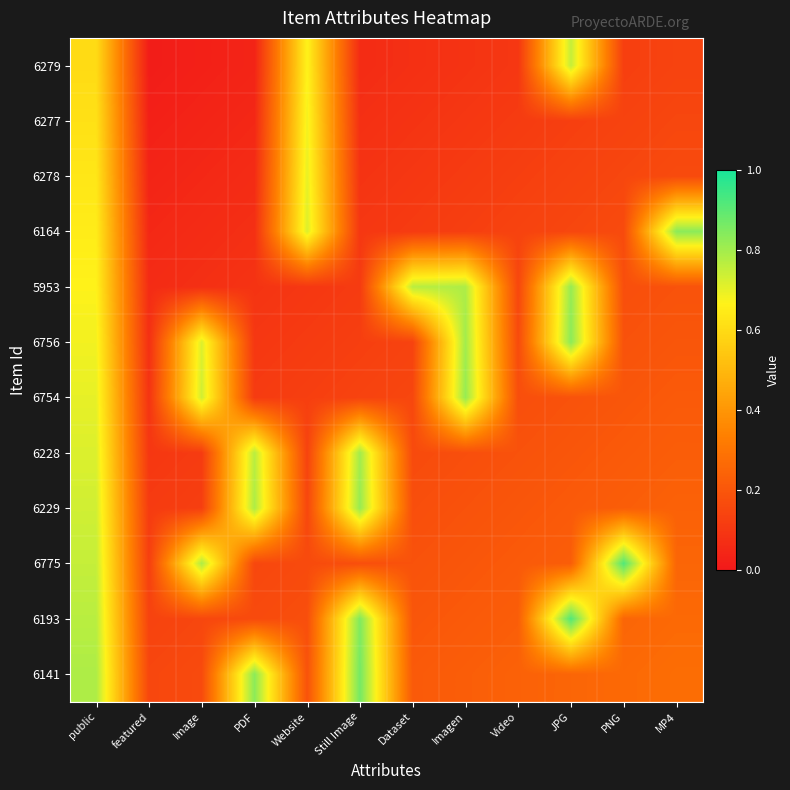

Which has a higher value, Dataset or PDF?

Dataset